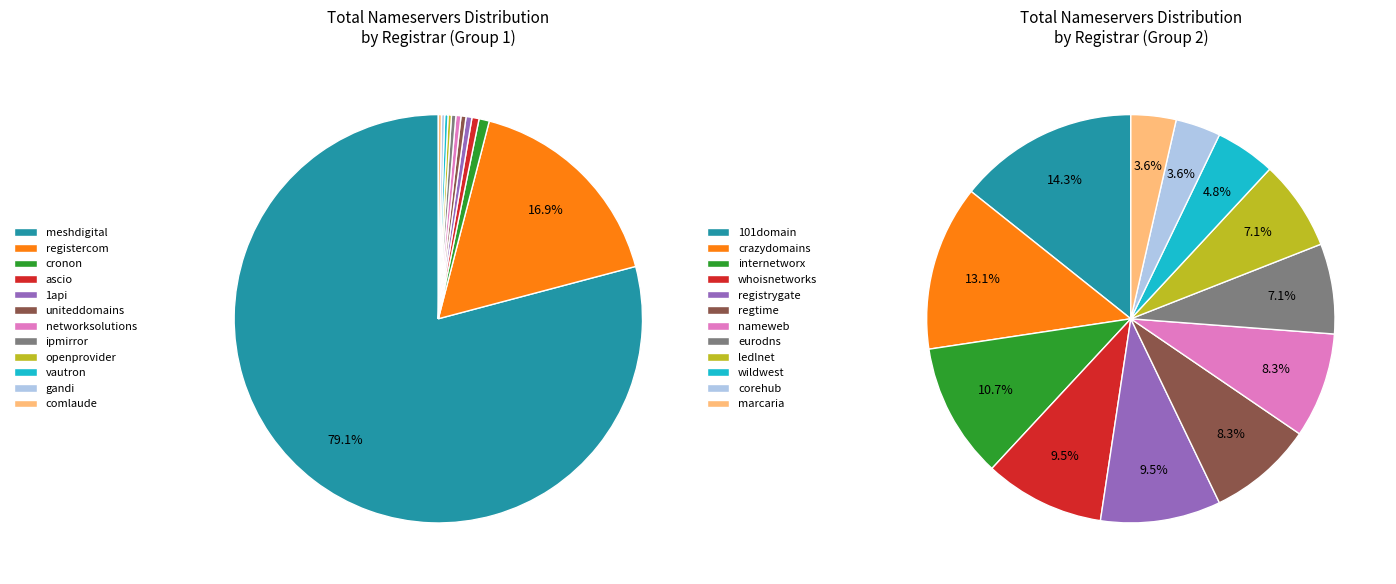

Approximately how many times larger is the value at cronon compared to ledlnet?

8.2